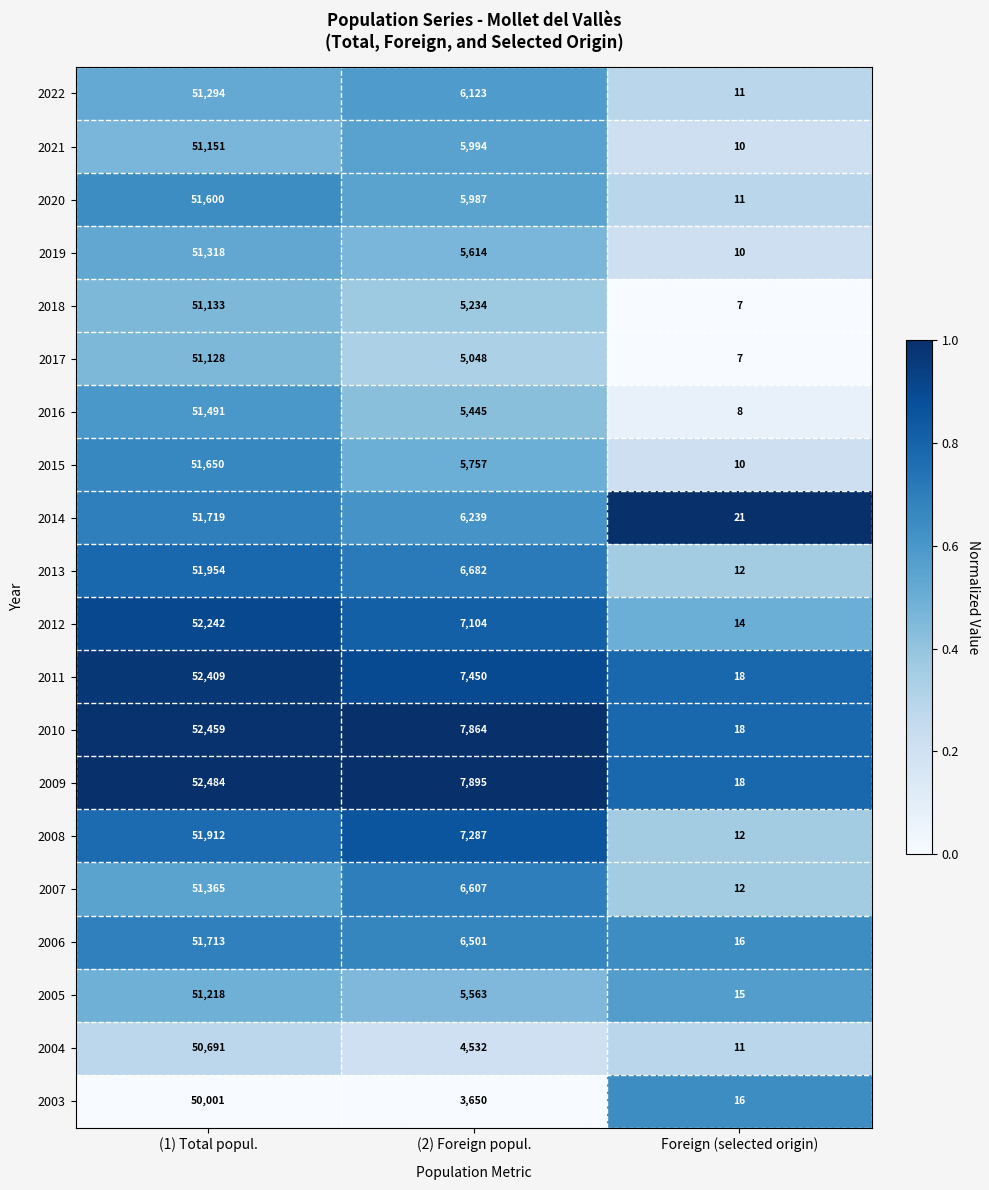

At which category is the sum across all series the highest?

(1) Total popul.